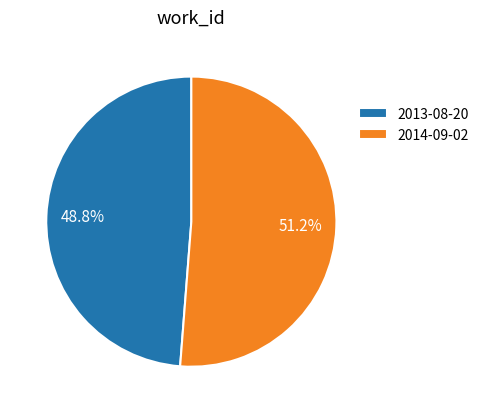

Which slice is the largest?

2014-09-02